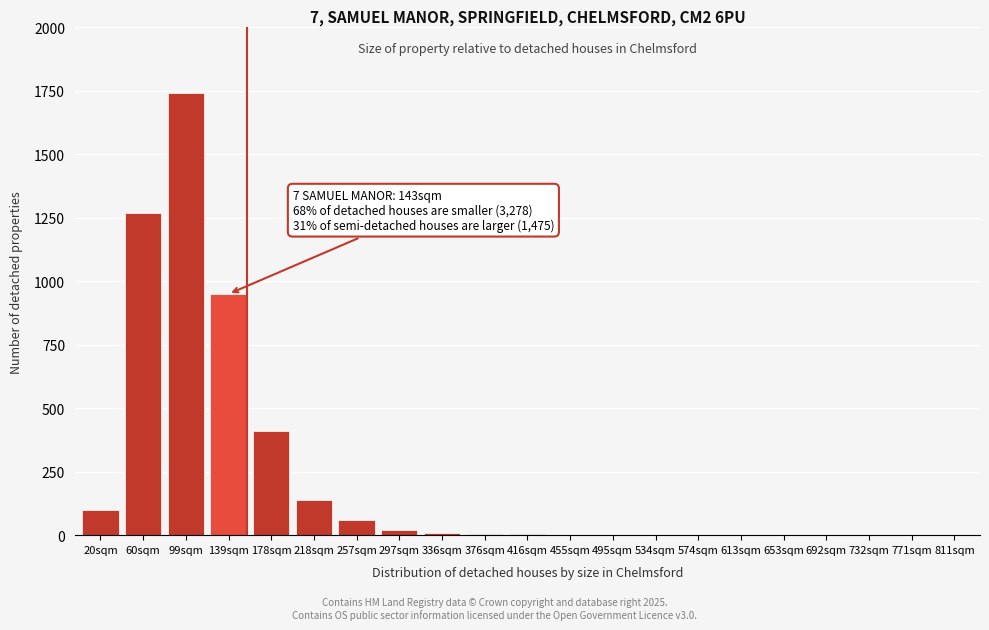

The value at 257sqm is 60. True or false?

True